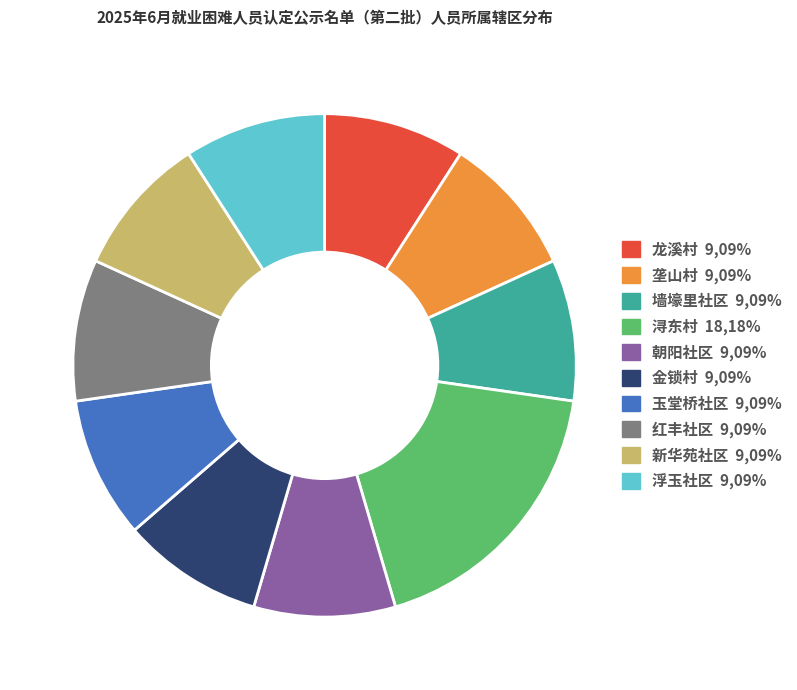

Is 金锁村 the majority of the pie?

No